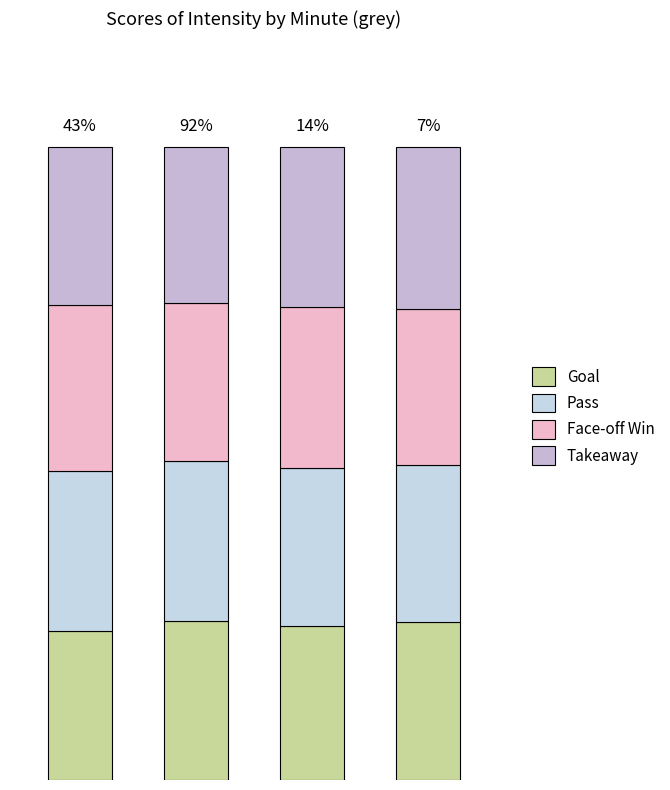

List the series in order of their peak value, lowest first.

Goal, Pass, Takeaway, Face-off Win